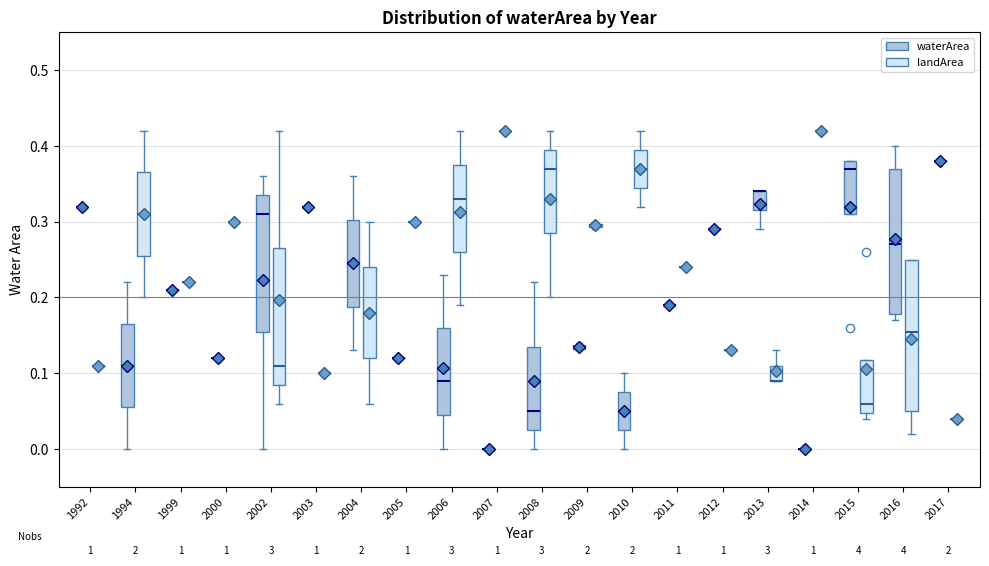

Where does the median line of the box for 1994 (waterArea) sit on the y-axis? The values are not printed on the chart, so give them approximately, as read against the axis.

0.11